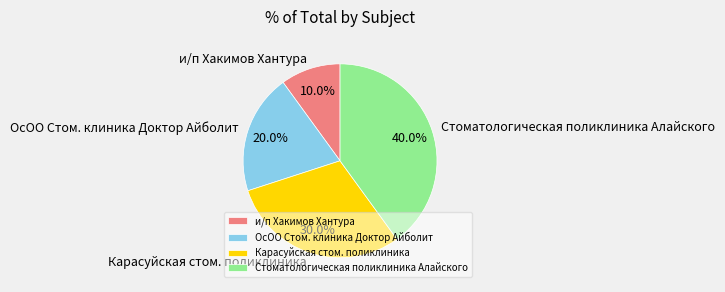

How many segments does this pie chart have?

4